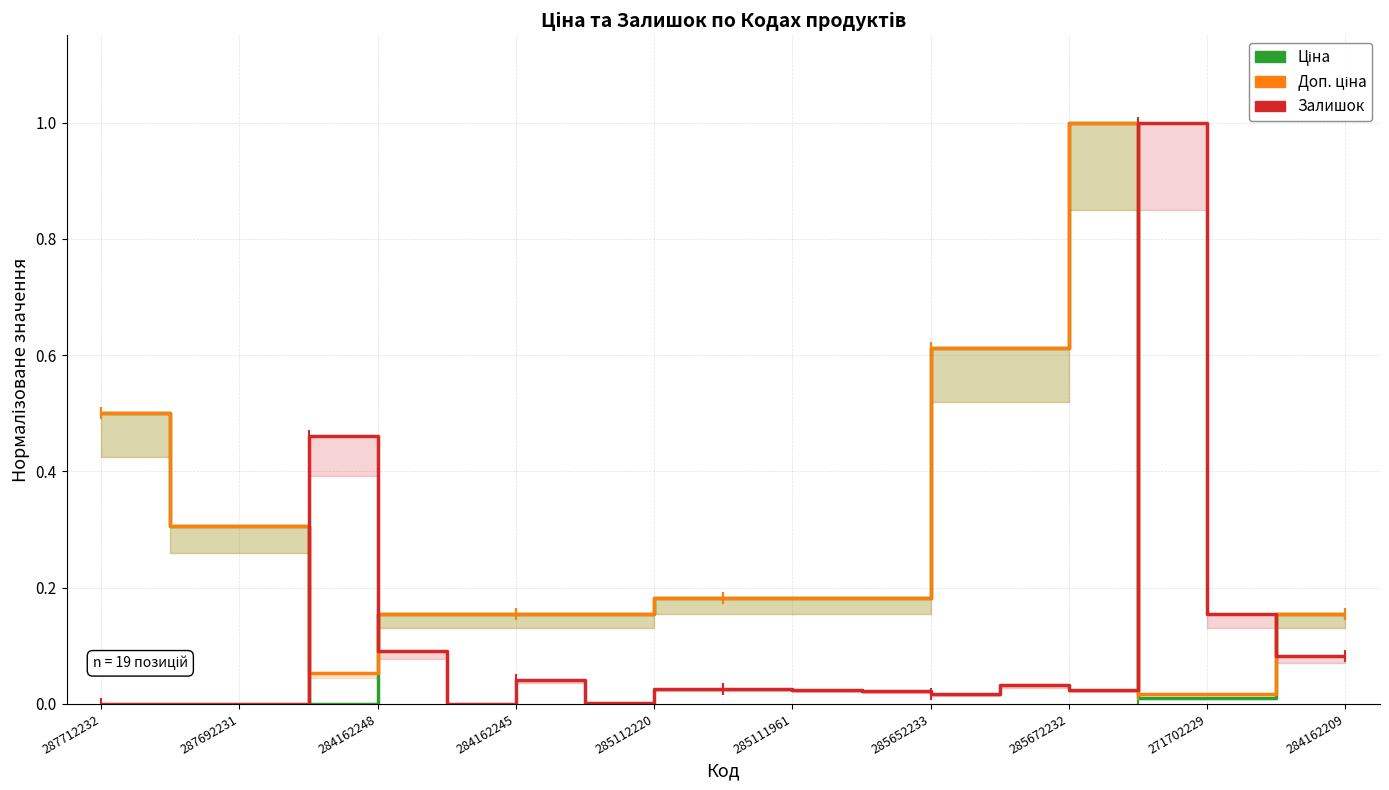

How many categories are shown in the chart?

19